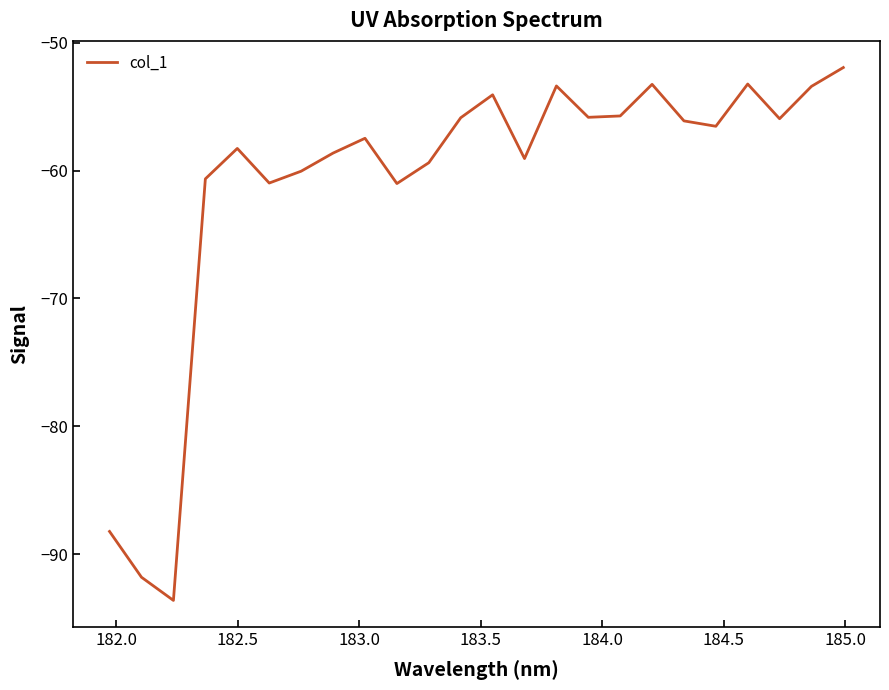

How many interior local valleys (lower than both neighbors) does the data have?

7